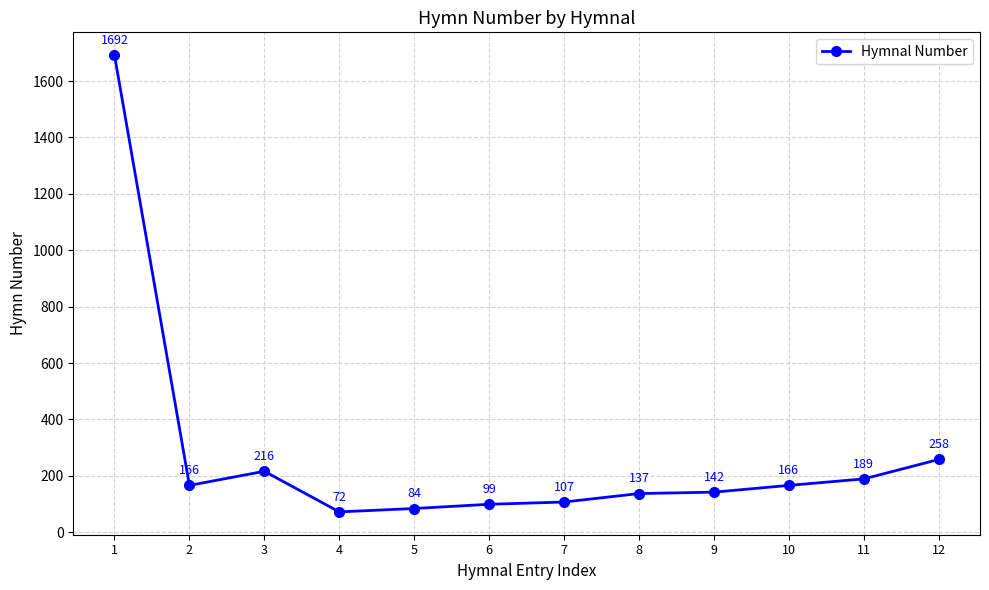

What is the difference between the values at 12 and 6?

159